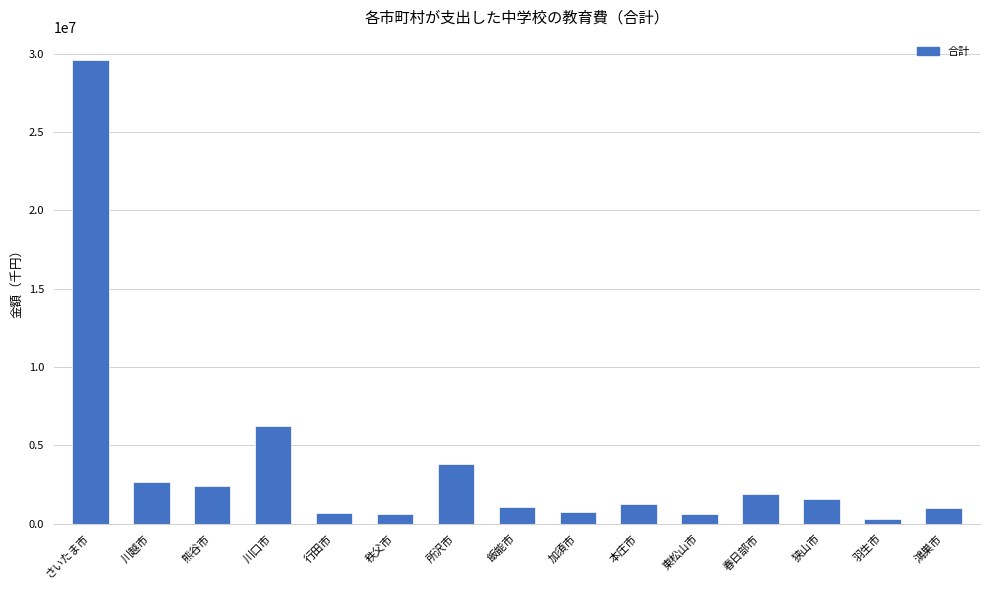

What is the change in value from 川口市 to 狭山市?

-4625193